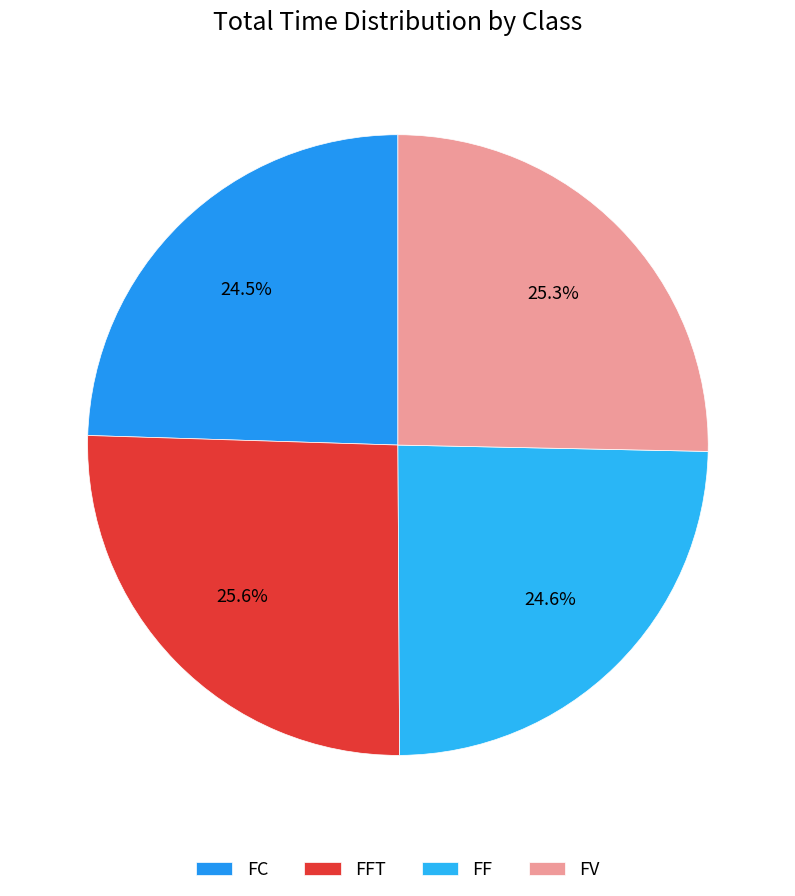

What portion of the pie excludes FC?

75.5%